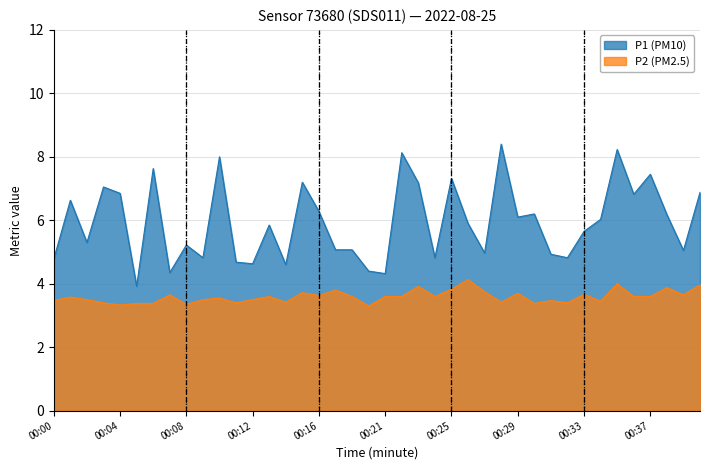

Where is P2 nearest to the value 3?

00:20